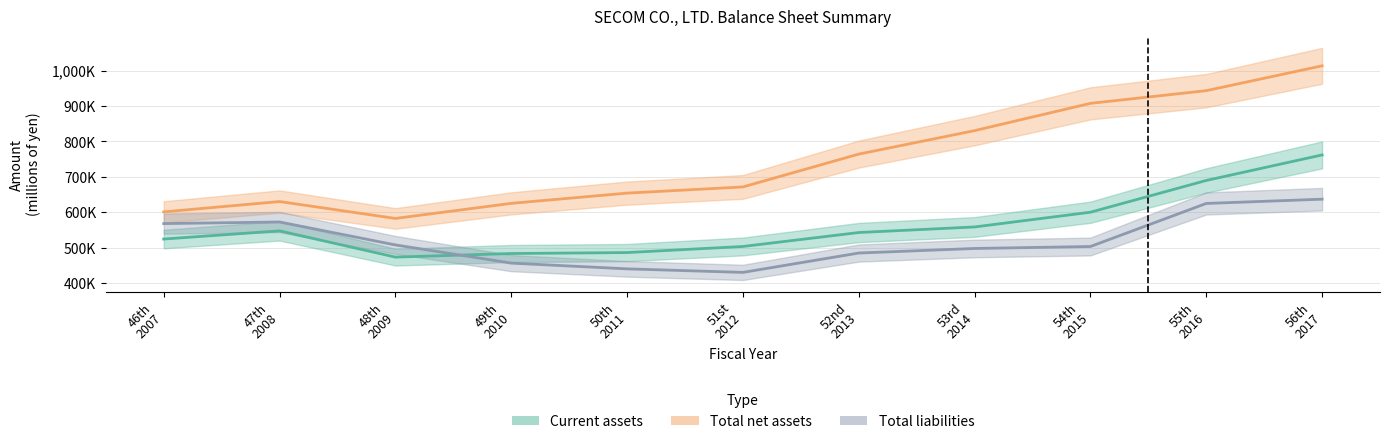

The Total net assets series shows 1013253 at 56th
2017. True or false?

True